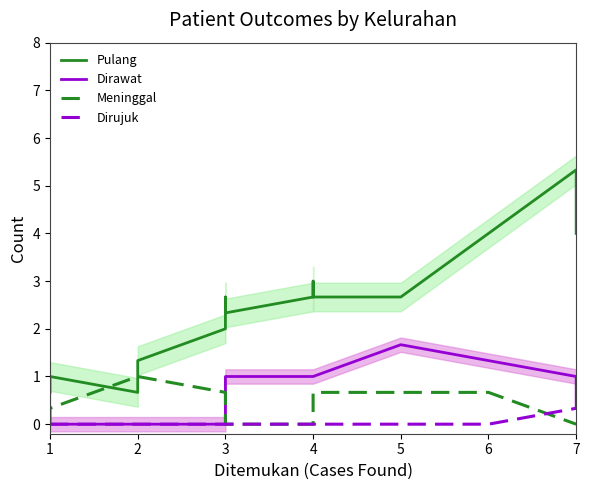

What is the highest value of the Pulang series?

5.3